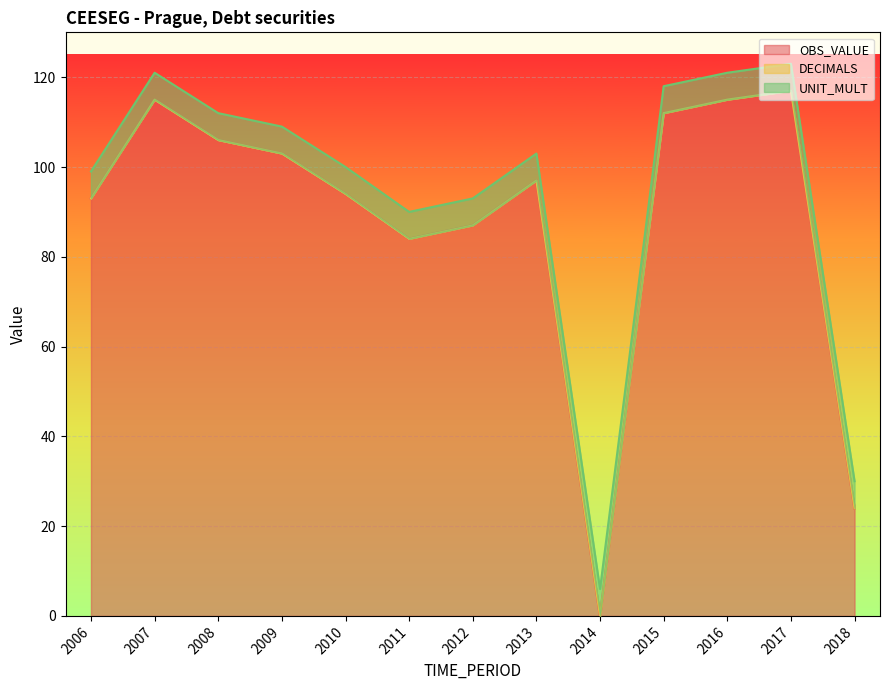

Where is OBS_VALUE nearest to the value 58?

2011